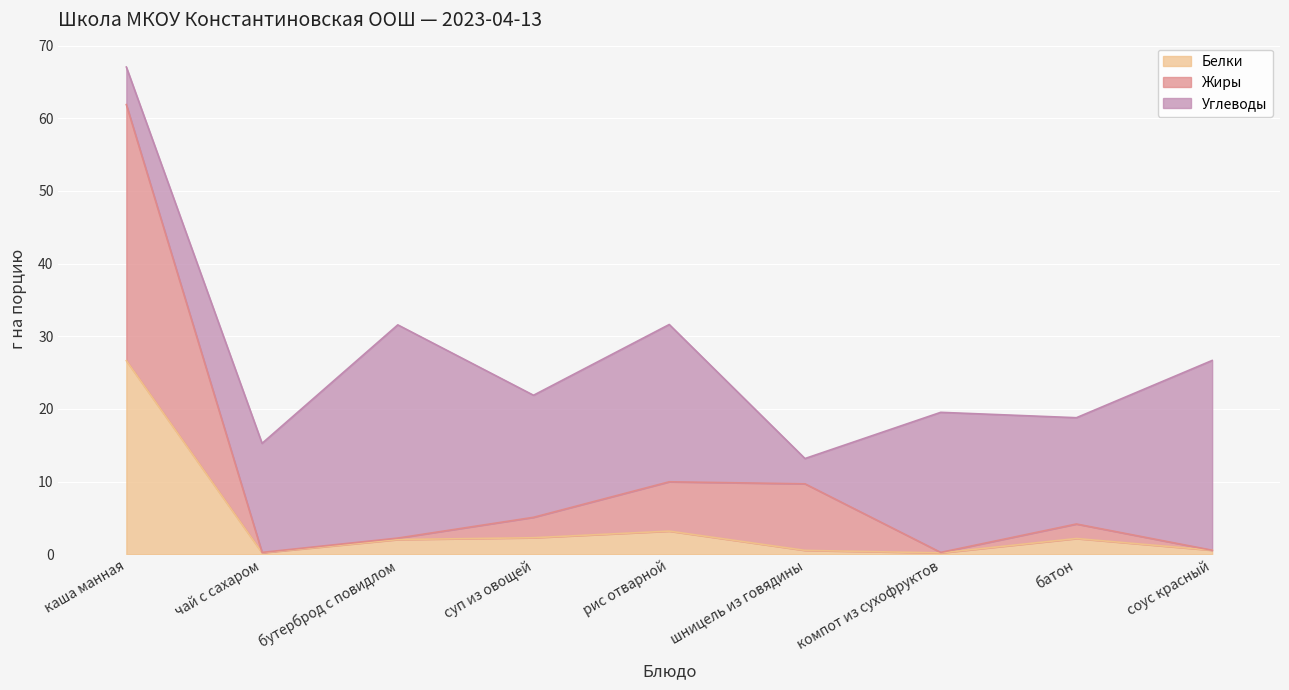

How many values in the Белки series exceed 2?

5